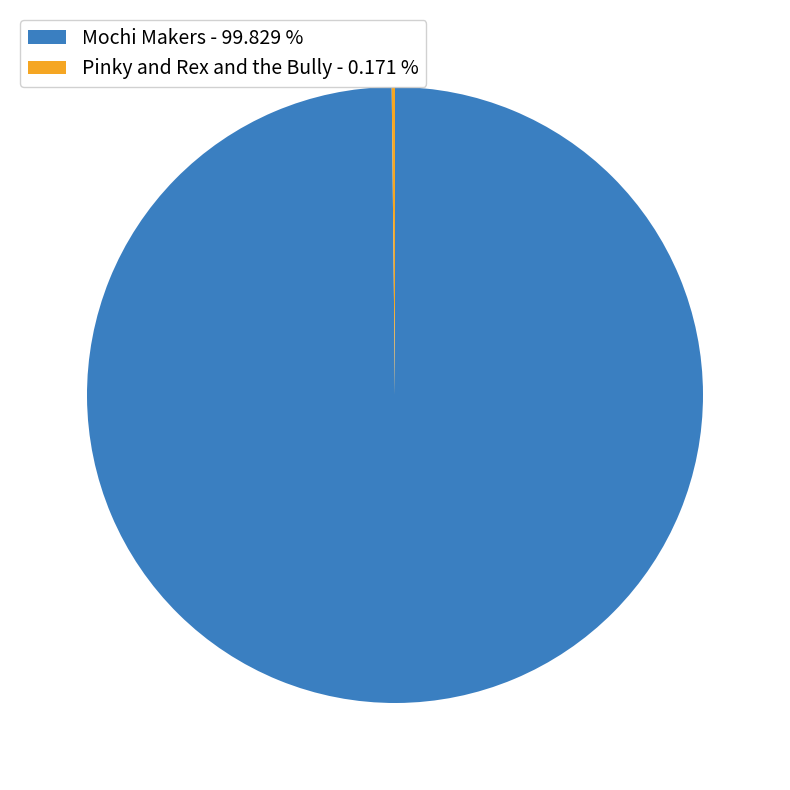

Is there a majority slice in this chart?

Yes